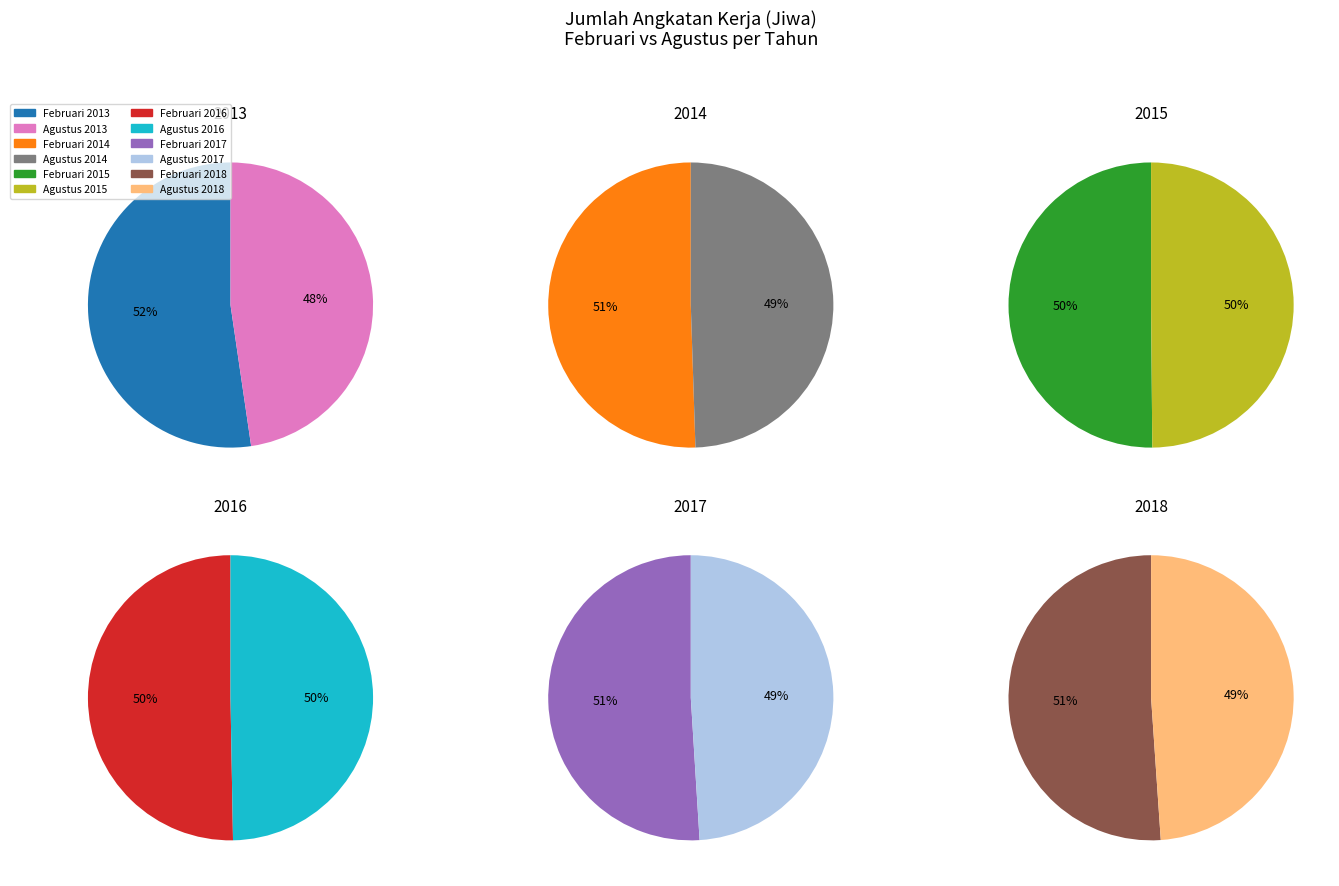

To the nearest percent, what percentage of the pie is 2017?

17%